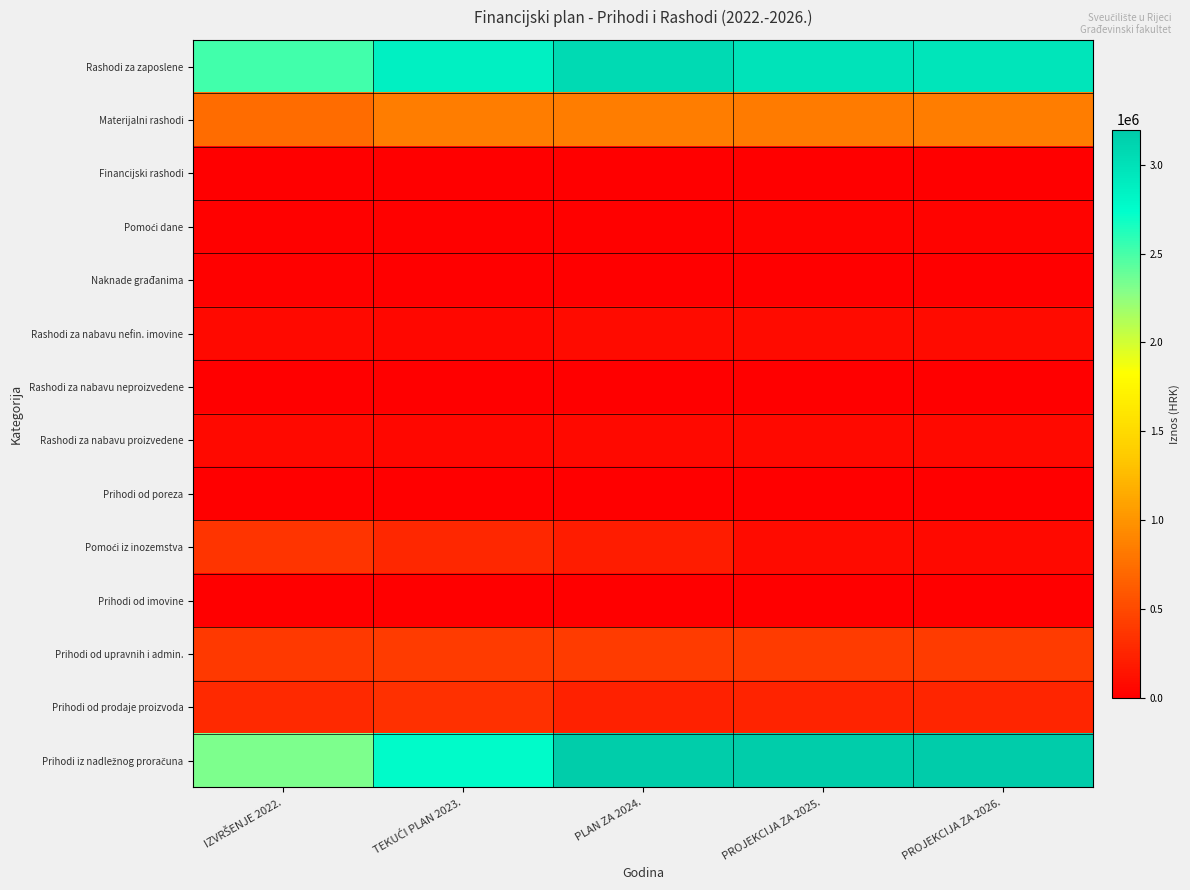

Which series has the widest spread of values?

Prihodi iz nadležnog proračuna